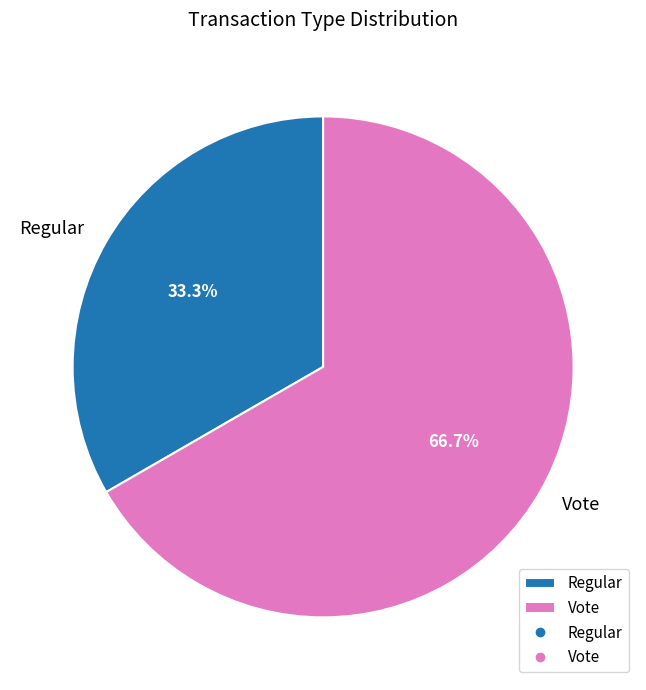

To the nearest percent, what is the average slice percentage?

50%